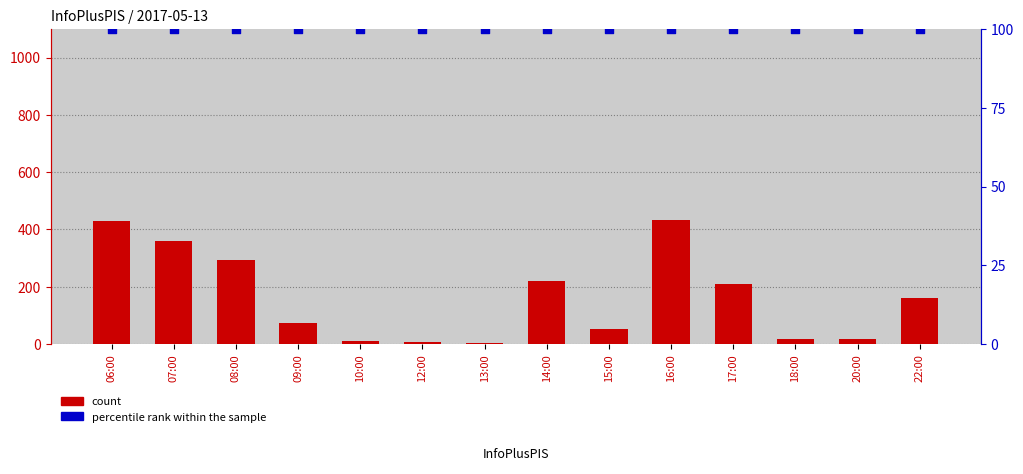

Which series contains the highest Y value?

count